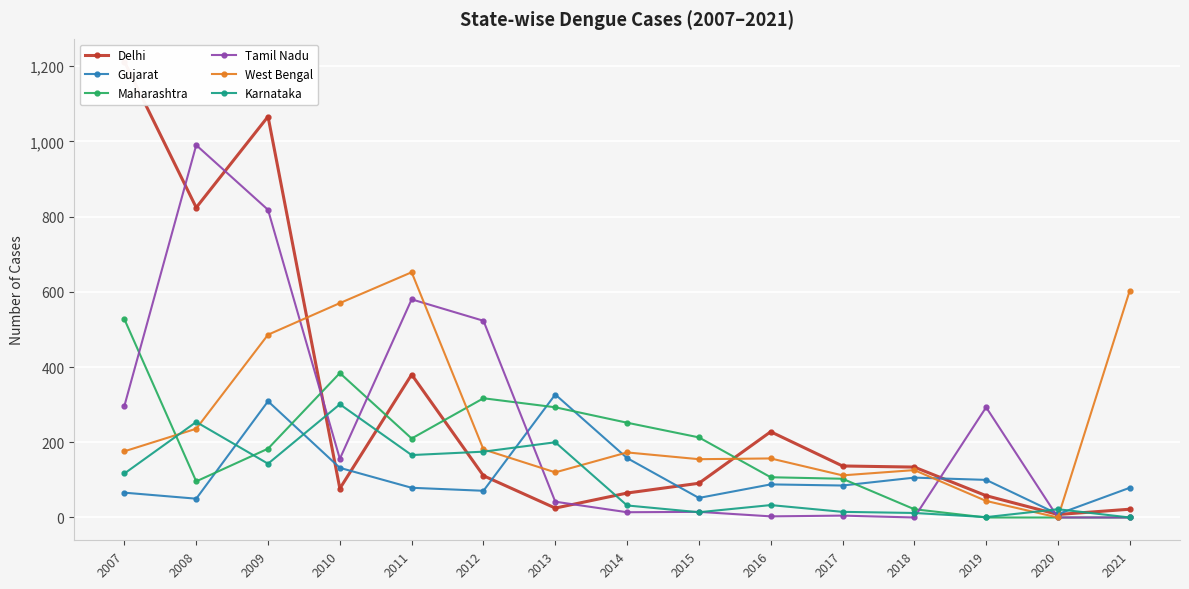

The value of Maharashtra at 2009 is 48. True or false?

False